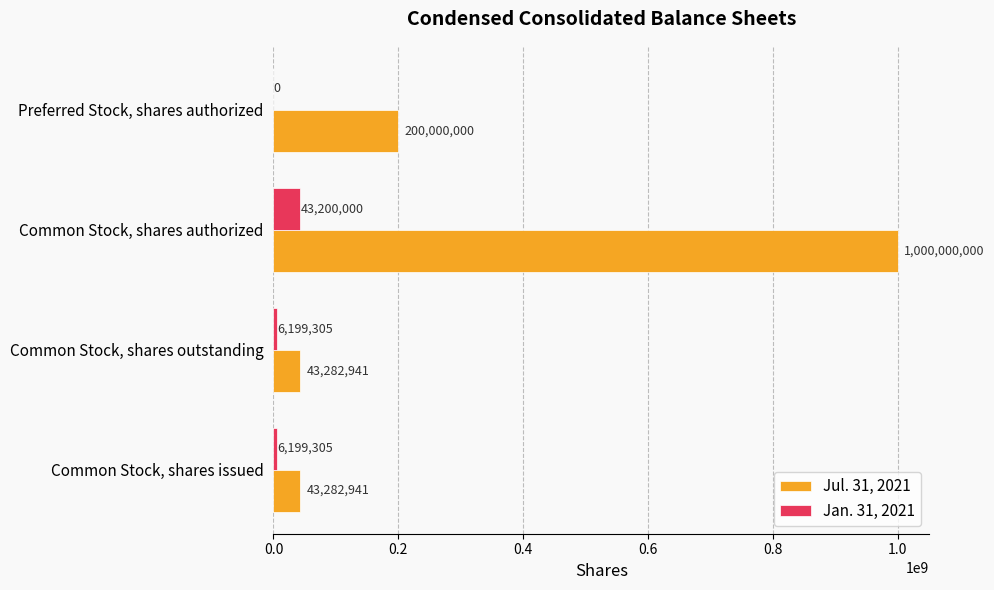

How many values in Jan. 31, 2021 are above zero?

3